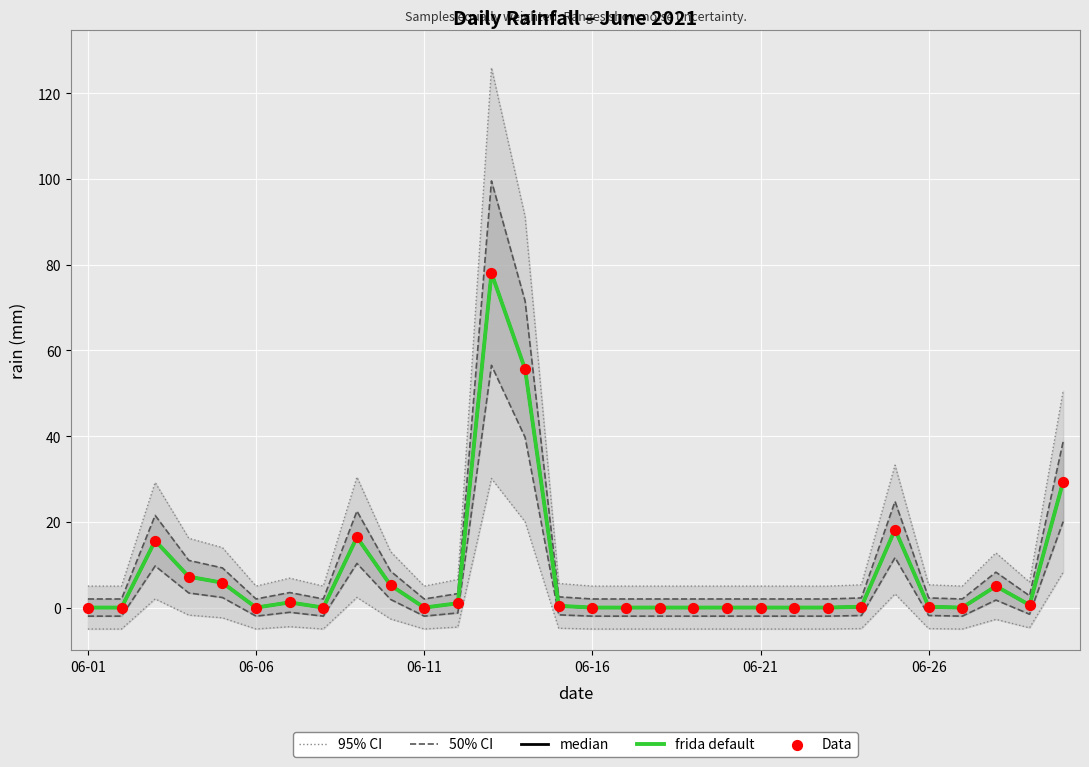

Is the value of Data at 28 greater than the value of frida default at 15?

Yes